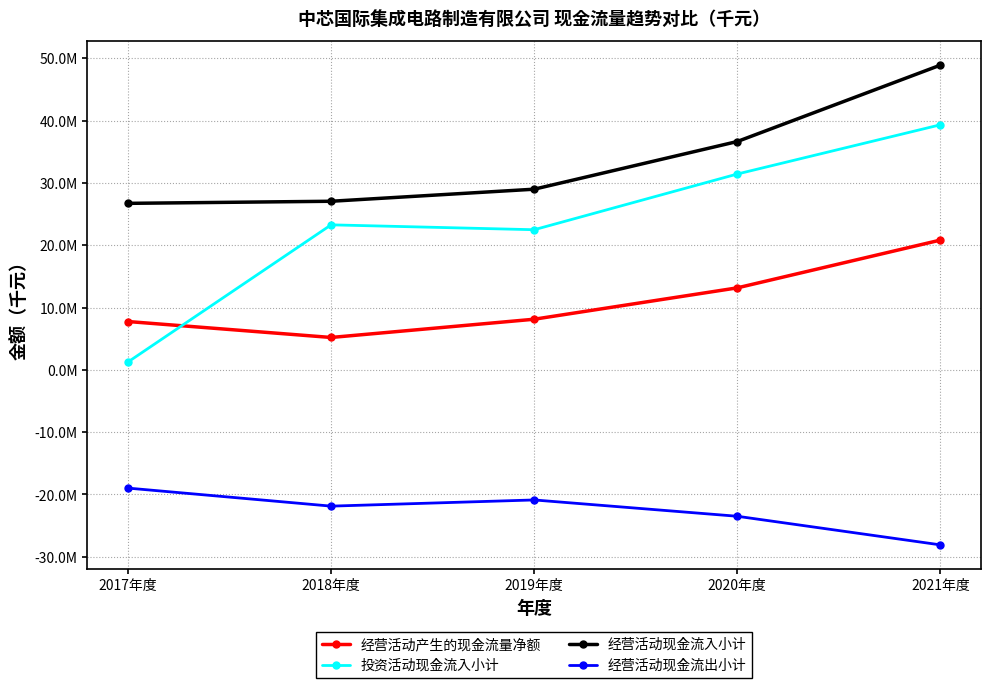

Which series changed the most between 2017年度 and 2020年度?

投资活动现金流入小计